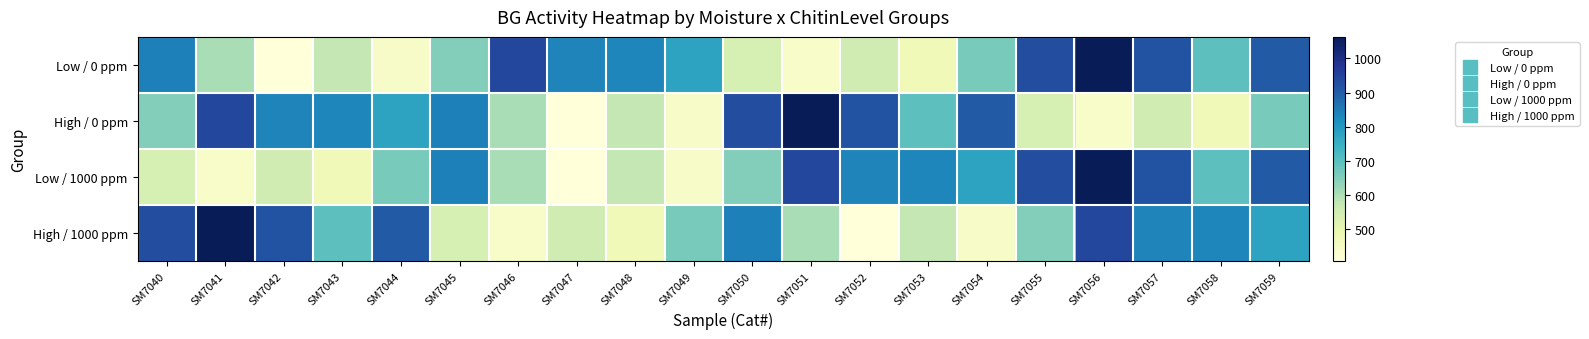

Which series has the widest spread of values?

Low / 0 ppm